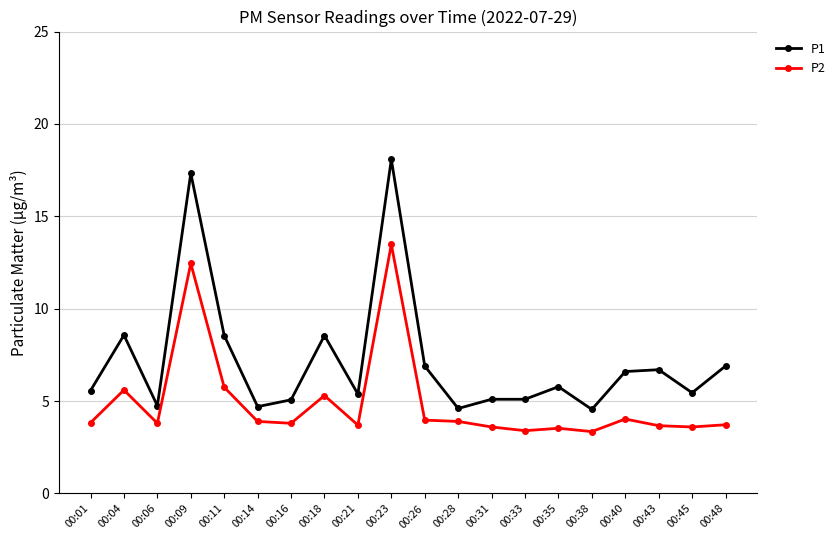

What is the value of the P1 point at the 8th from the left?

8.6